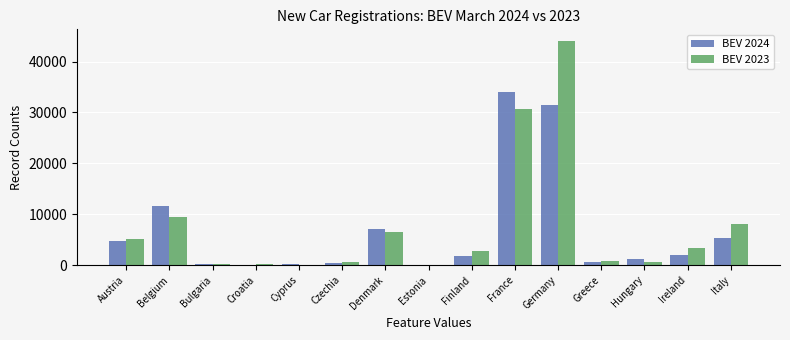

What is the maximum value shown in the chart?

44125